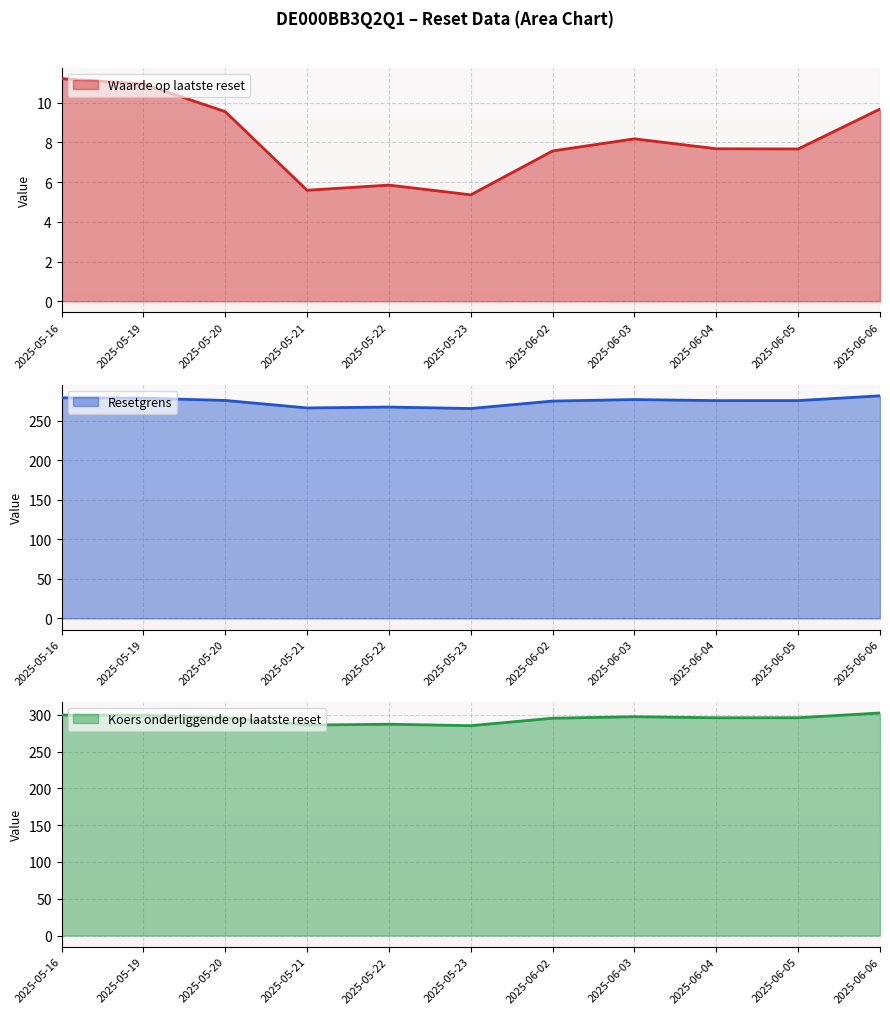

Reading left to right, what are all the values shown in this chart?

Waarde op laatste reset: 2025-06-06=9.7	2025-06-05=7.7	2025-06-04=7.7	2025-06-03=8.2	2025-06-02=7.6	2025-05-23=5.4	2025-05-22=5.8	2025-05-21=5.6	2025-05-20=9.6	2025-05-19=10.9	2025-05-16=11.2
Resetgrens: 2025-06-06=281.3	2025-06-05=275.2	2025-06-04=275.2	2025-06-03=276.6	2025-06-02=274.7	2025-05-23=265.3	2025-05-22=267.1	2025-05-21=266.0	2025-05-20=275.4	2025-05-19=278.3	2025-05-16=278.7
Koers onderliggende op laatste reset: 2025-06-06=302.5	2025-06-05=296.0	2025-06-04=295.9	2025-06-03=297.4	2025-06-02=295.3	2025-05-23=285.2	2025-05-22=287.2	2025-05-21=286.0	2025-05-20=296.2	2025-05-19=299.3	2025-05-16=299.7